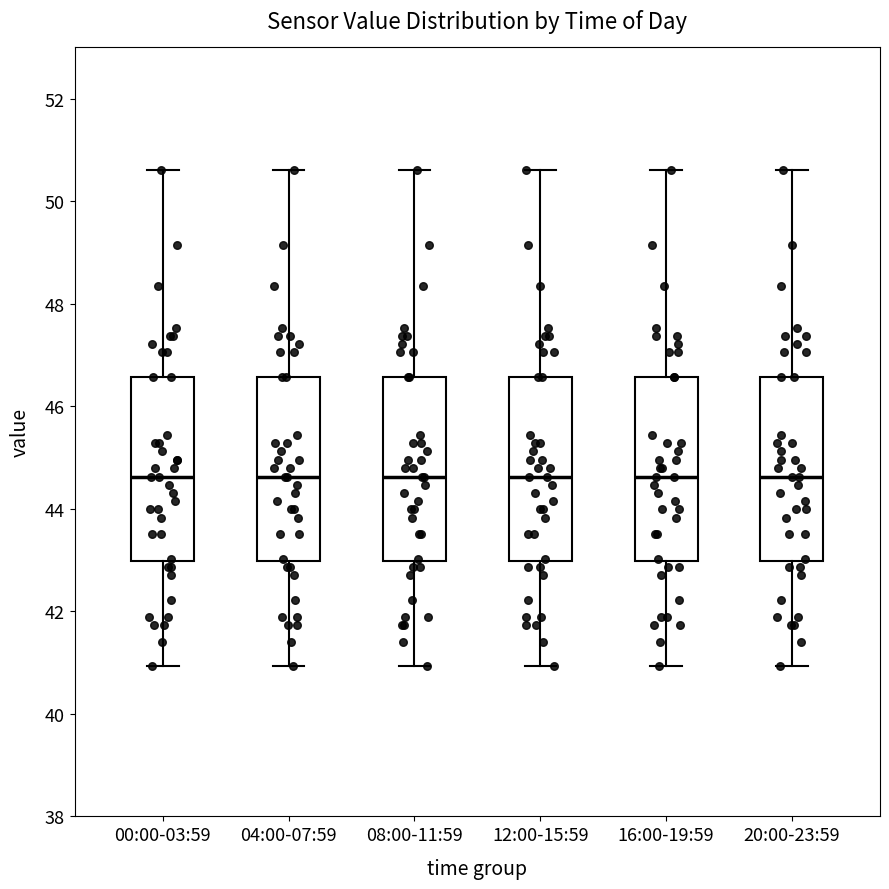

Reading left to right, read every box against the y-axis: the position of its median line, the range the box covers, and the ends of its whiskers. The values are not printed on the chart, so give them approximately, as read against the axis.

00:00-03:59: median 44.6, box 43.0 to 46.6, whiskers 41.0 to 50.6
04:00-07:59: median 44.6, box 43.0 to 46.6, whiskers 41.0 to 50.6
08:00-11:59: median 44.6, box 43.0 to 46.6, whiskers 41.0 to 50.6
12:00-15:59: median 44.6, box 43.0 to 46.6, whiskers 41.0 to 50.6
16:00-19:59: median 44.6, box 43.0 to 46.6, whiskers 41.0 to 50.6
20:00-23:59: median 44.6, box 43.0 to 46.6, whiskers 41.0 to 50.6